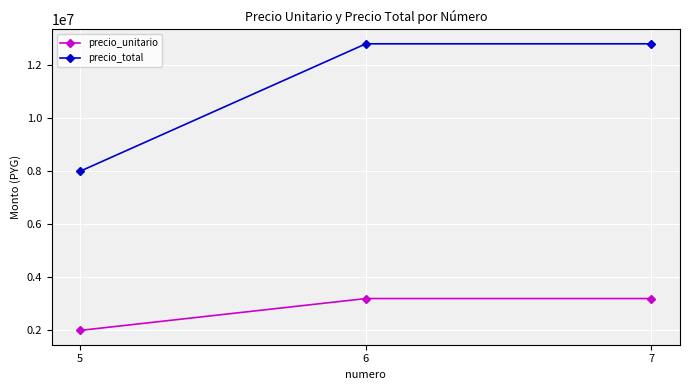

What is the maximum value for precio_total?

12800000